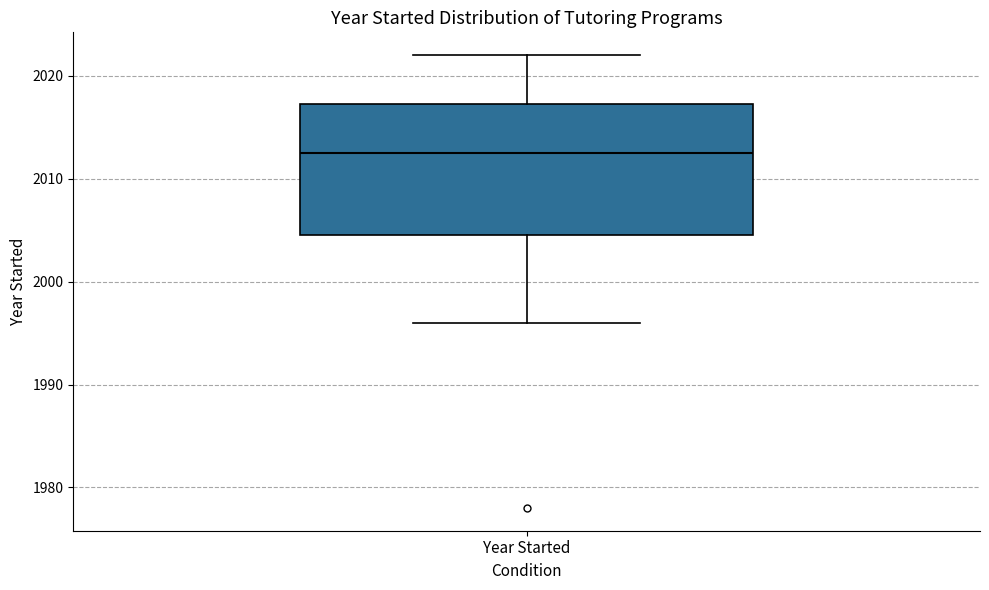

Read this box plot against the y-axis: the position of the median line, the range covered by the box, and the ends of both whiskers. The values are not printed on the chart, so give them approximately, as read against the axis.

median 2013, box 2005 to 2017, whiskers 1996 to 2022